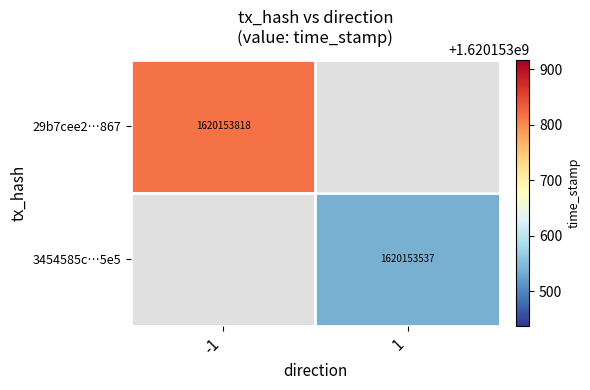

How many values in 29b7cee2856bb8dbcc26ee88a113b5b7ed91867 are above zero?

1